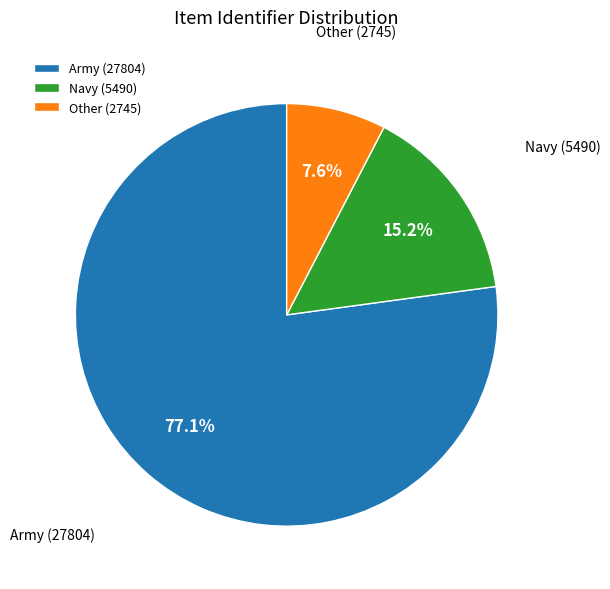

Rank the categories by value from lowest to highest.

Other (2745), Navy (5490), Army (27804)